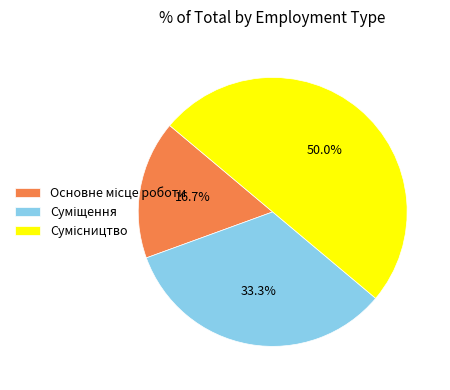

Count the number of slices in the pie.

3